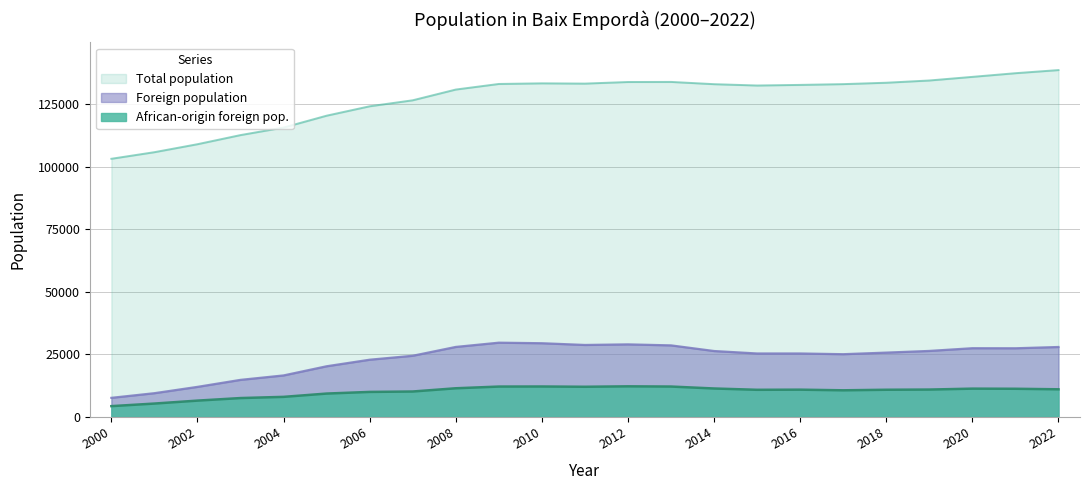

Reading left to right, list all the values displayed in this chart.

Total population: 103091	105726	108910	112553	115566	120302	124055	126450	130738	132973	133221	133116	133754	133787	132886	132355	132598	132906	133461	134359	135805	137268	138517
Foreign population: 7617	9472	11995	14793	16564	20225	22840	24418	27946	29644	29428	28733	28970	28567	26315	25331	25332	25046	25679	26350	27437	27413	27921
African-origin foreign pop.: 4302	5332	6509	7529	8006	9323	9982	10146	11437	12119	12148	12038	12215	12127	11351	10827	10880	10625	10847	10922	11290	11239	11026